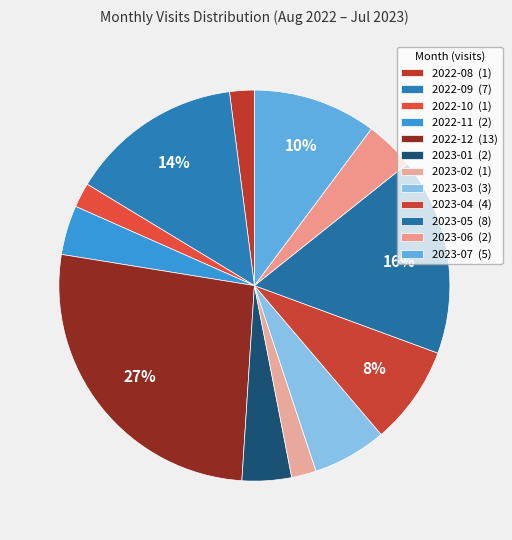

How many segments does this pie chart have?

12